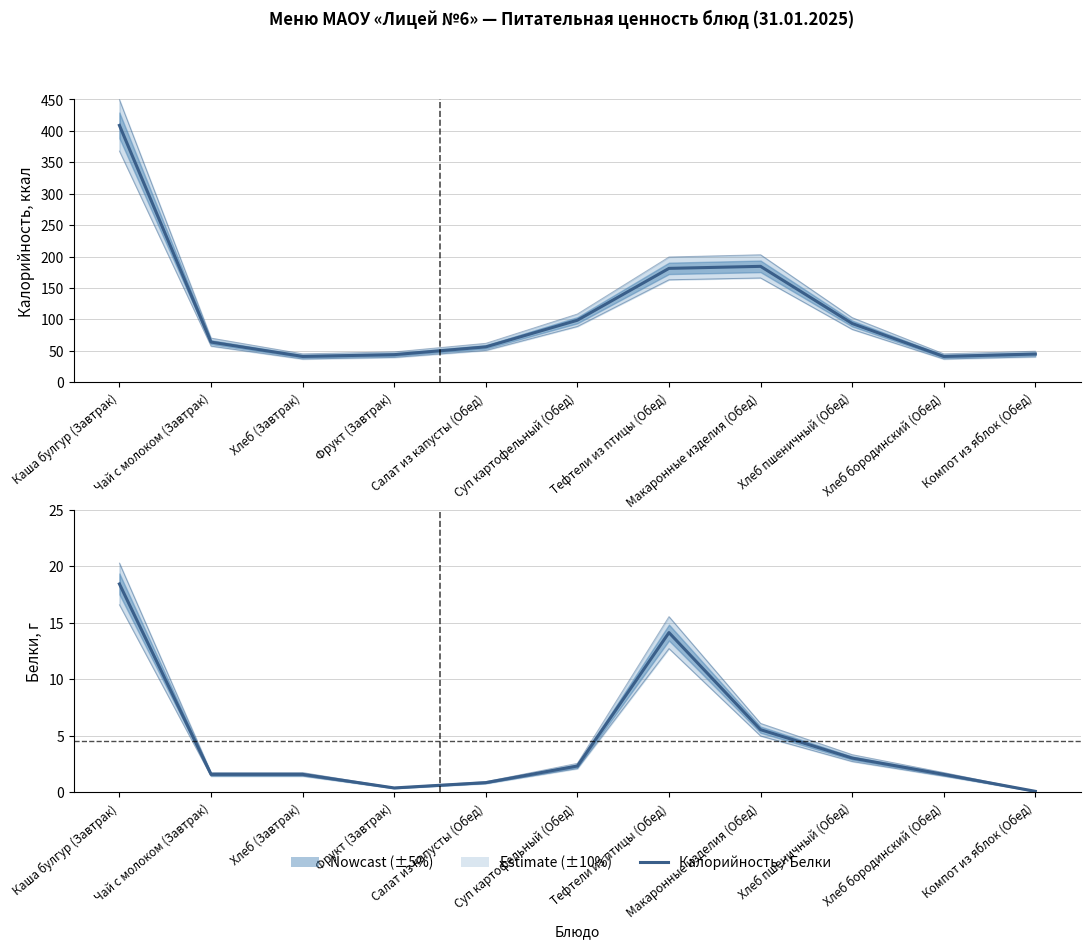

The Белки series shows 3.7 at Макаронные изделия (Обед). True or false?

False